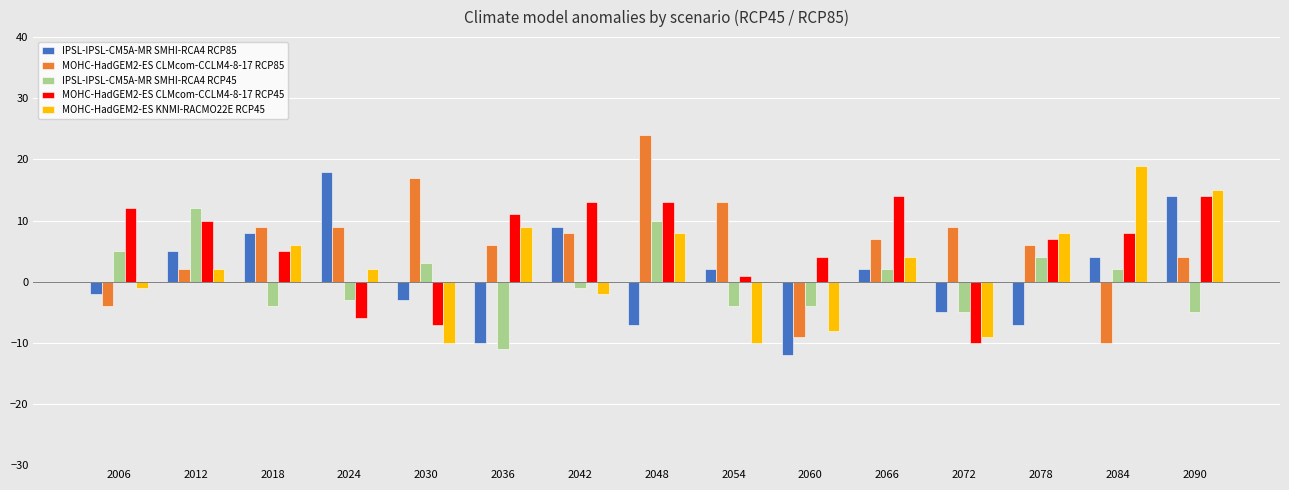

Between 2060 and 2078, which series saw the biggest shift?

MOHC-HadGEM2-ES KNMI-RACMO22E RCP45